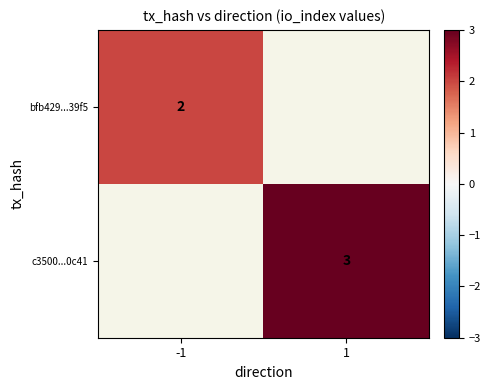

Is the value of c3500...0c41 at 1 greater than the value of bfb429...39f5 at -1?

Yes